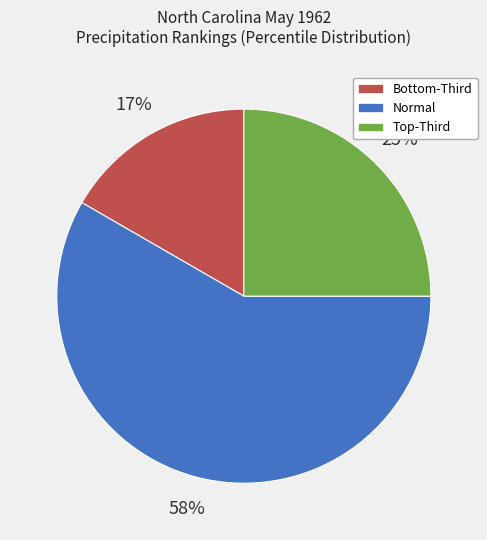

Rank the categories by value from lowest to highest.

Bottom-Third, Top-Third, Normal